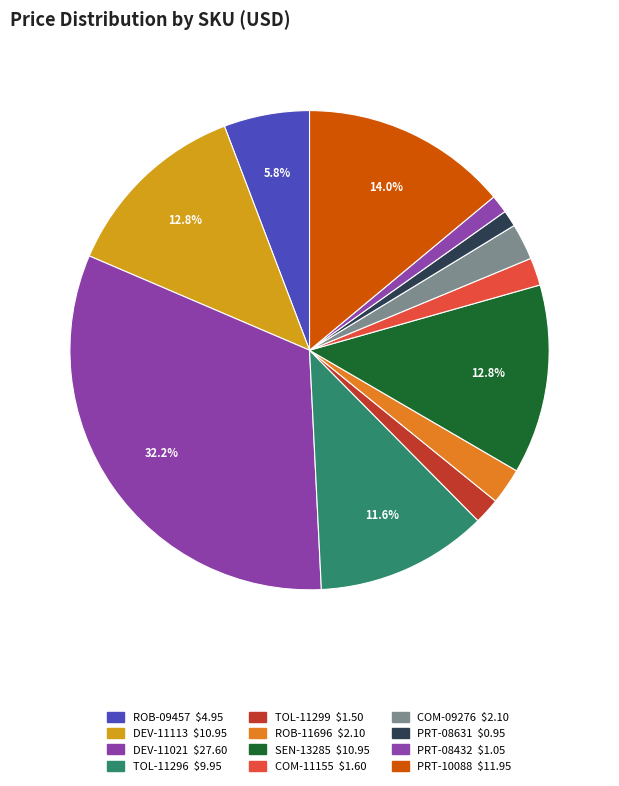

Approximately how many times larger is the value at SEN-13285 compared to PRT-10088?

0.9